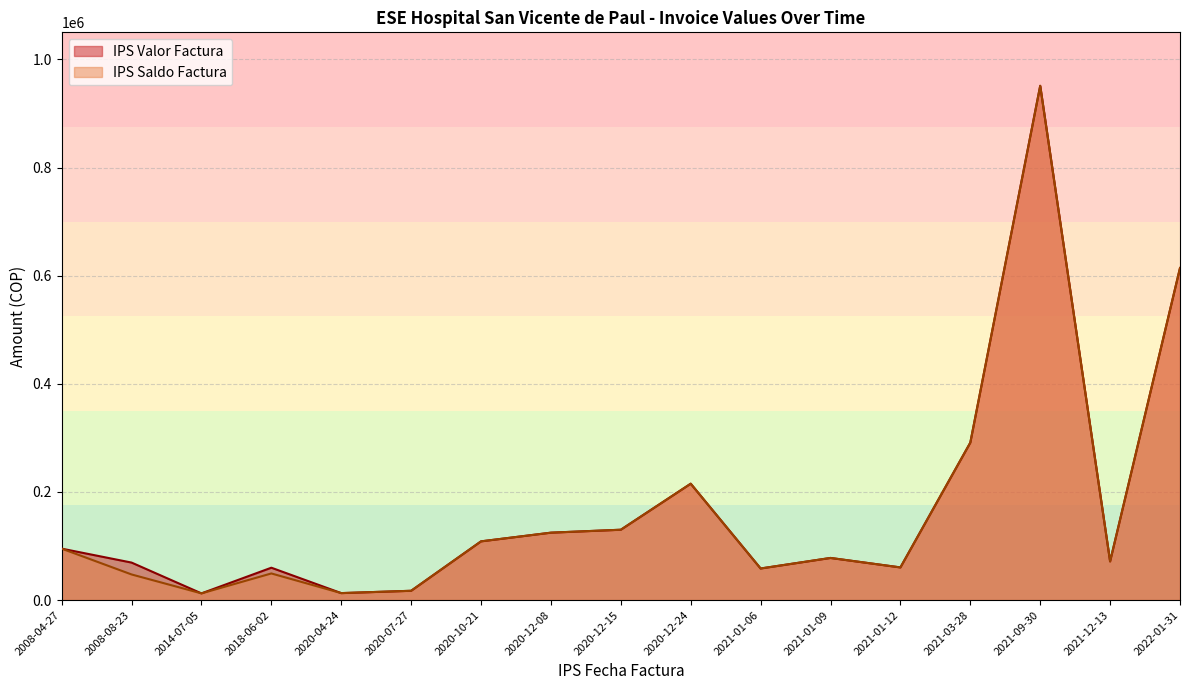

In IPS Saldo Factura, how many points are lower than both neighbors (excluding endpoints)?

5